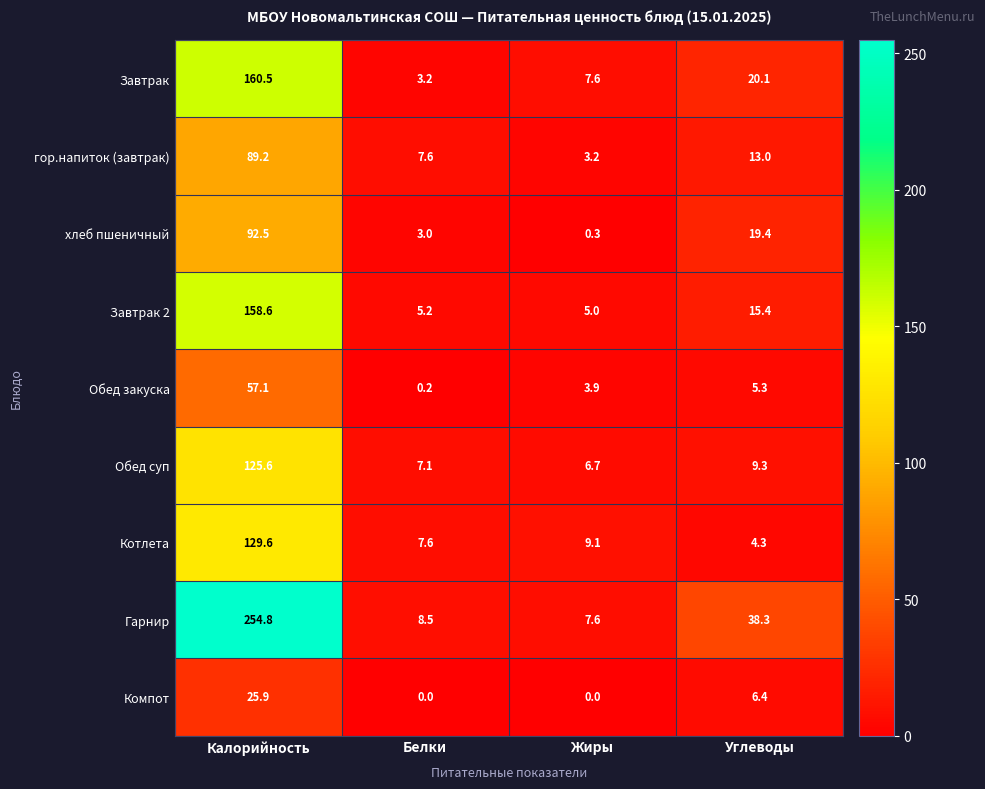

What is the sum of the хлеб пшеничный values at Жиры and Углеводы?

19.7